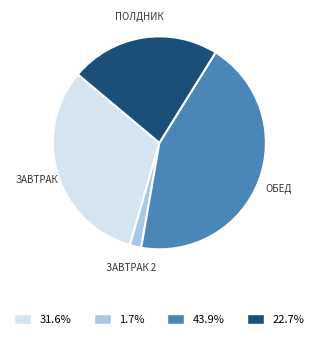

Is there any slice that represents more than half of the pie?

No